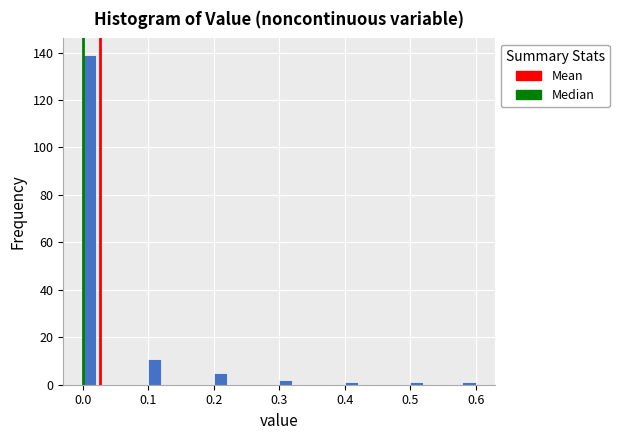

Around what value on the x-axis is the tallest bar? Give the approximate position of its centre, as read against the axis.

0.01